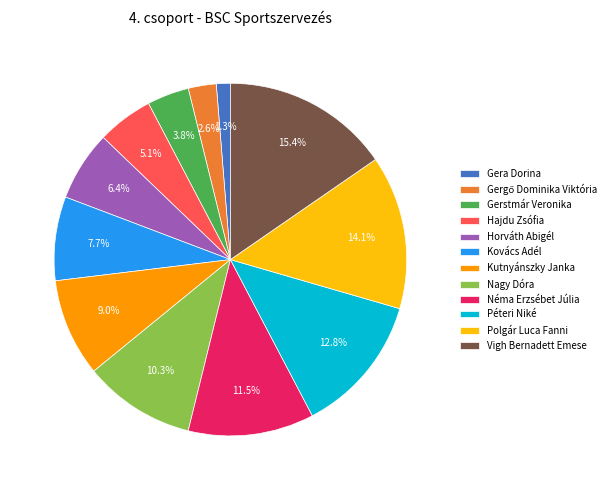

Which has a higher value, Polgár Luca Fanni or Kovács Adél?

Polgár Luca Fanni